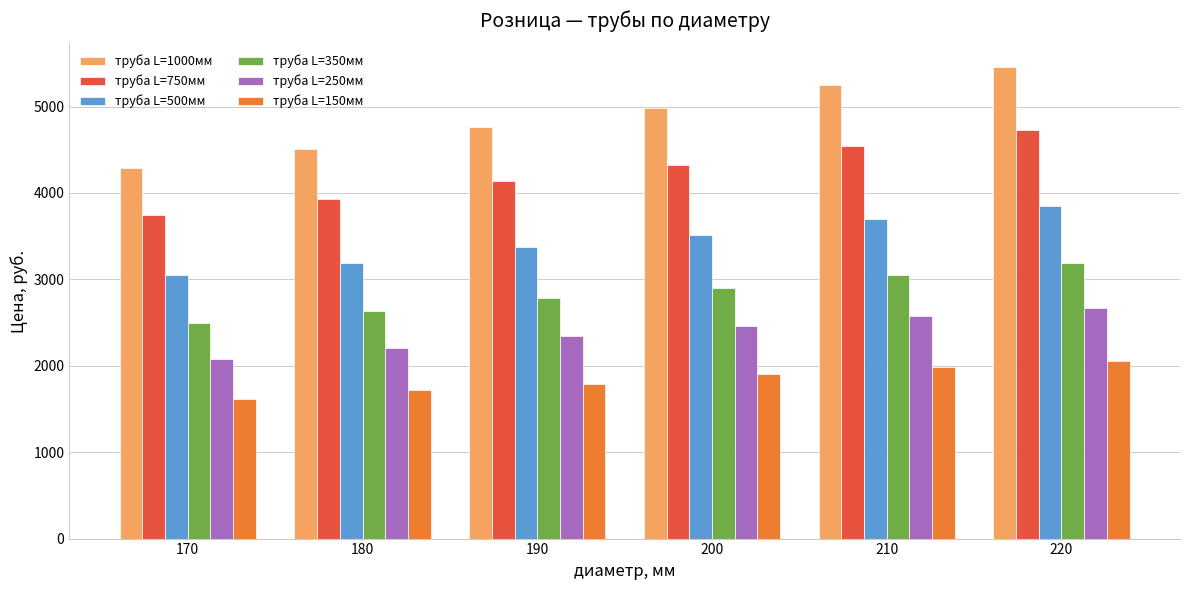

At which label does труба L=1000мм first exceed 4981?

200